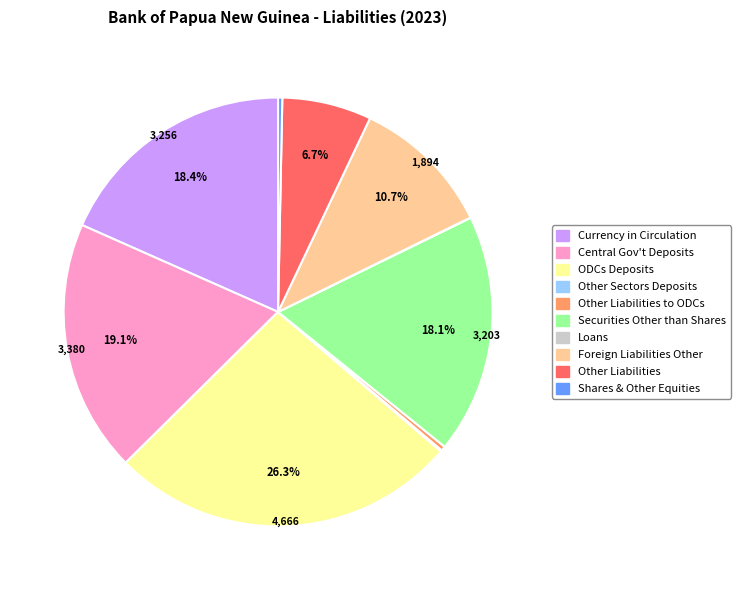

What is the largest slice in the pie chart?

ODCs Deposits